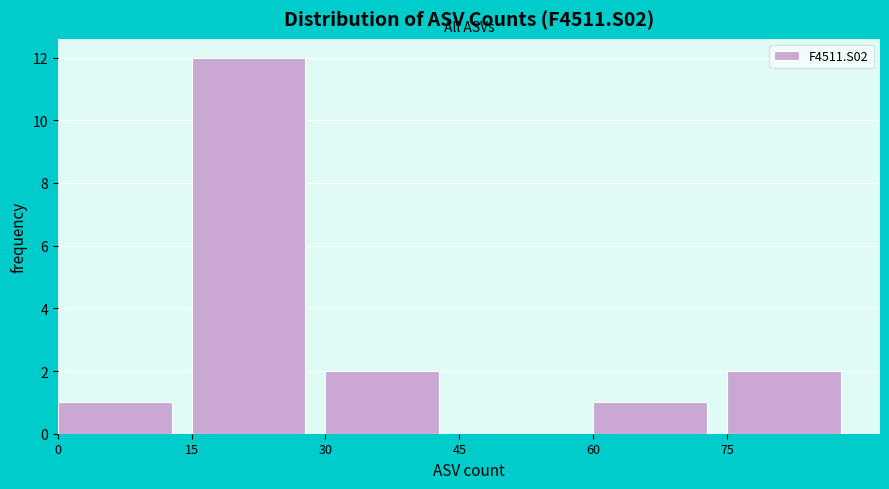

What is the height of the bar covering 60 to 75 on the x-axis? Neither the bar edges nor the heights are printed on the chart, so give them approximately, as read against the axes.

1